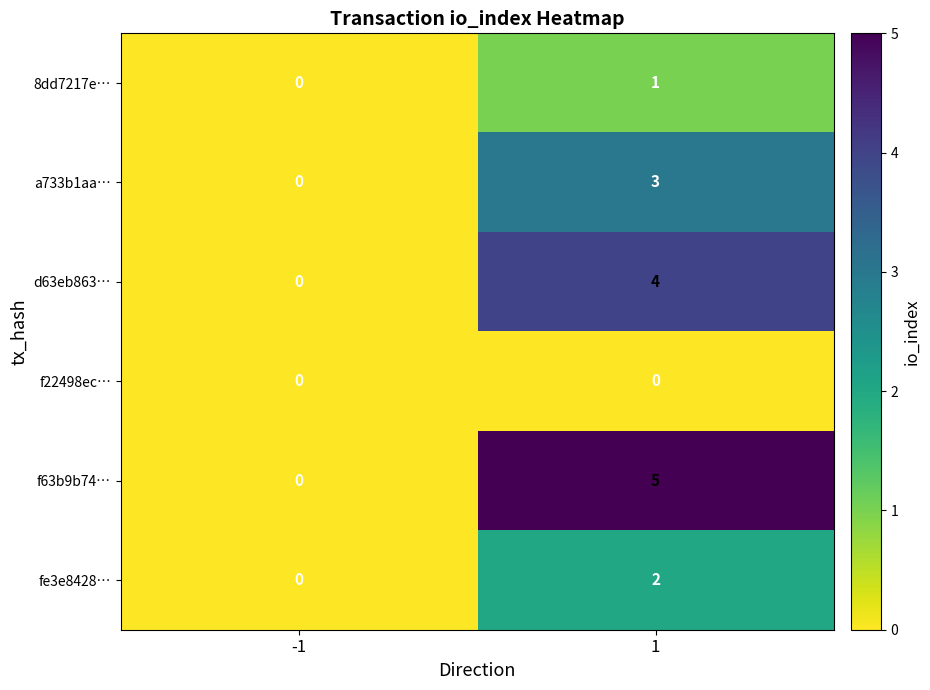

Rank the categories by f63b9b74… value from highest to lowest.

1, -1